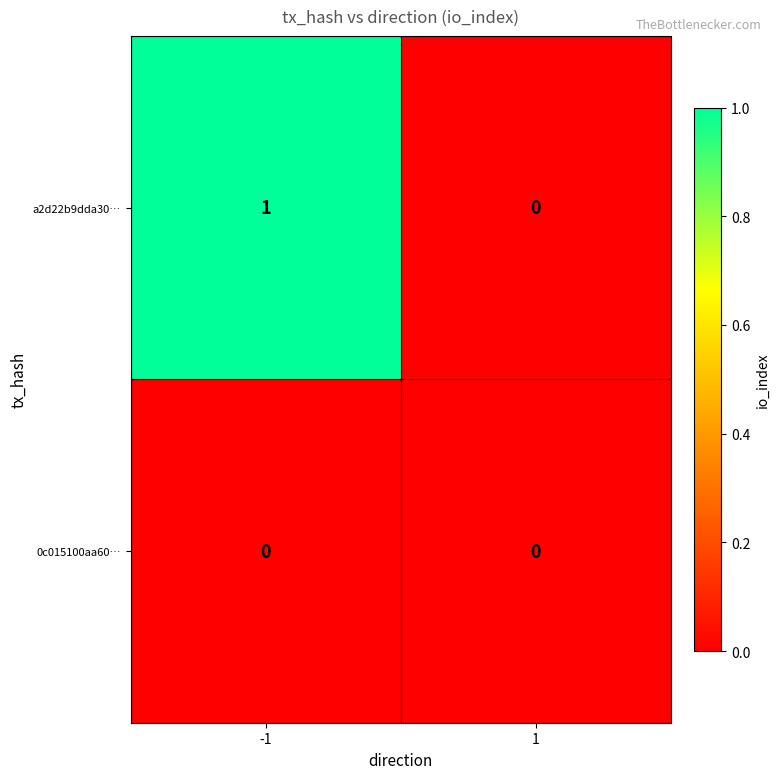

Rank the series by their average value, from lowest to highest.

0c015100aa60…, a2d22b9dda30…